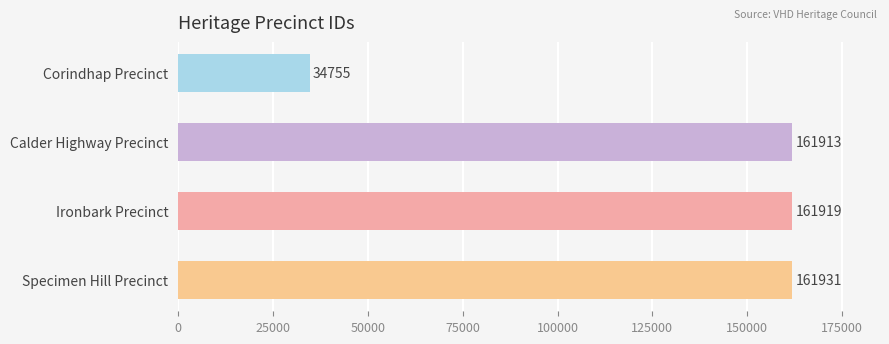

What is the approximate value at Corindhap Precinct, to the nearest 50?

34750